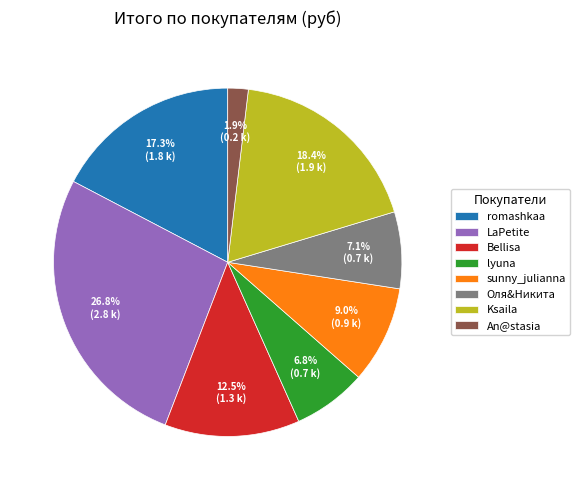

What portion of the pie excludes Оля&Никита?

92.9%